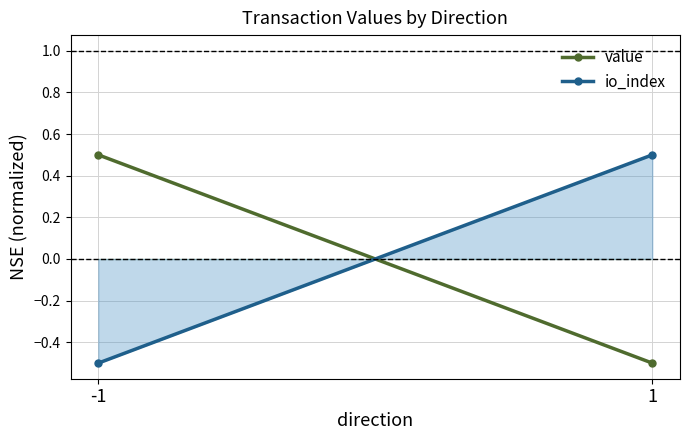

Which series has the largest total across all categories?

value